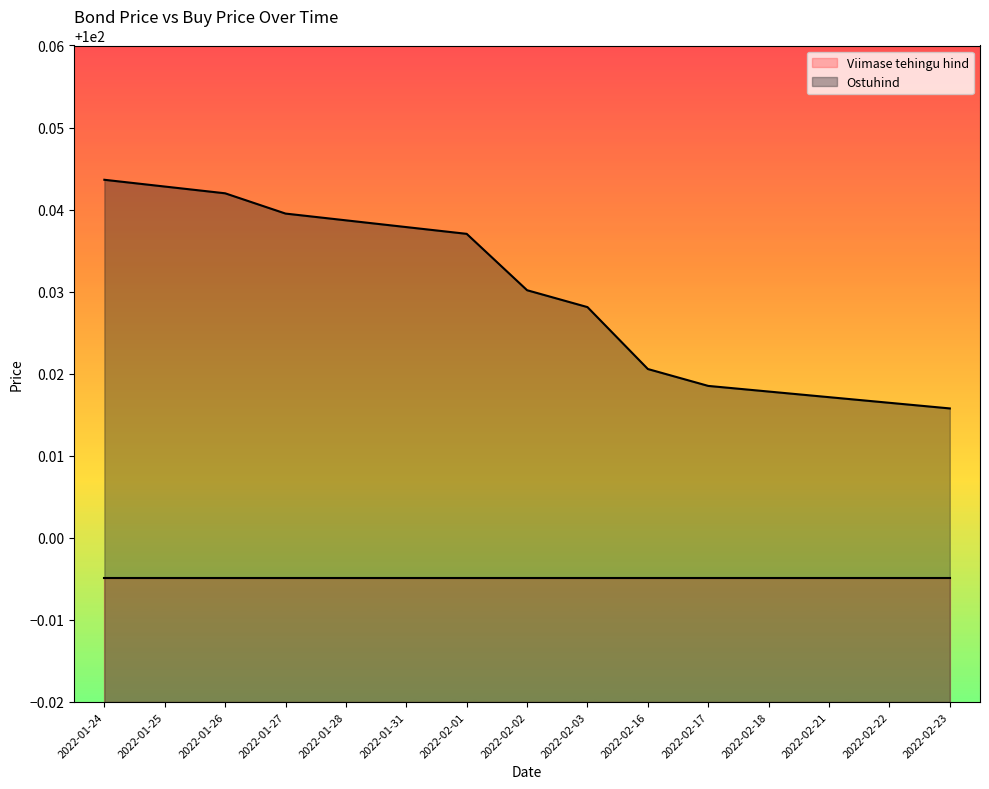

Rank the categories by value from highest to lowest.

2022-01-24, 2022-01-25, 2022-01-26, 2022-01-27, 2022-01-28, 2022-01-31, 2022-02-01, 2022-02-02, 2022-02-03, 2022-02-16, 2022-02-17, 2022-02-18, 2022-02-21, 2022-02-22, 2022-02-23